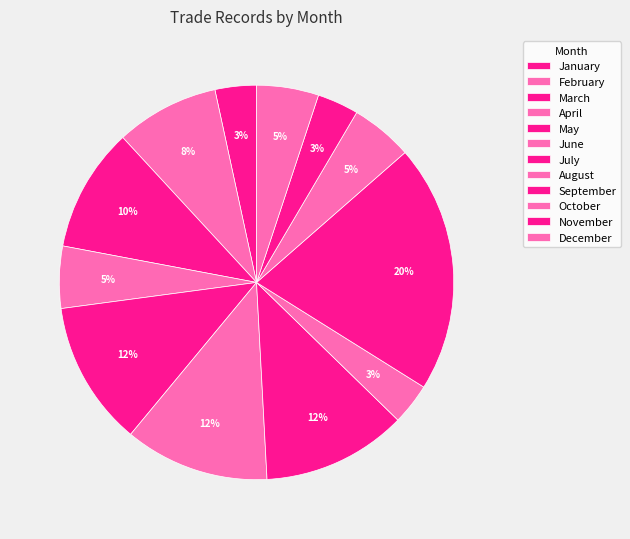

Combined, do October and May account for over 50%?

No